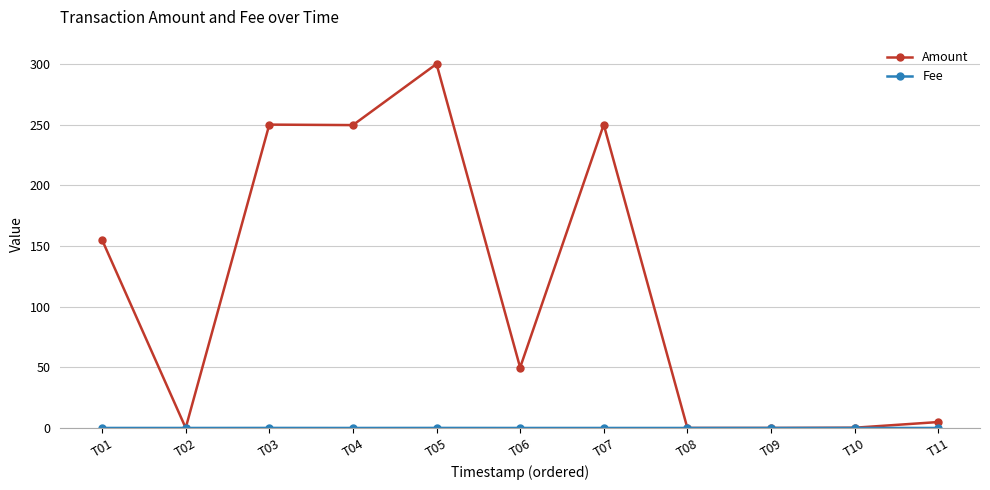

The value of Amount at T09 is 174.5. True or false?

False